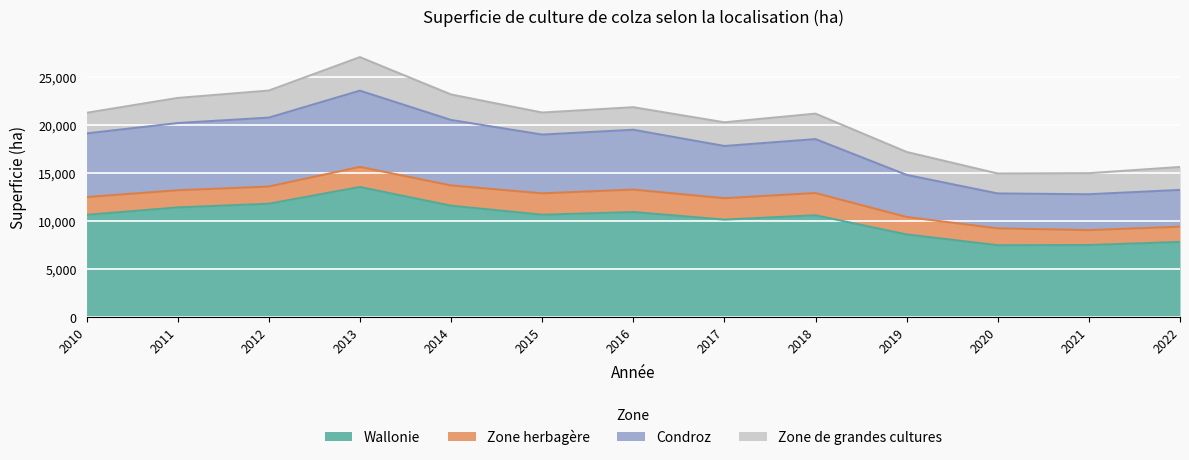

The value of Wallonie at 2011 is 5900. True or false?

False